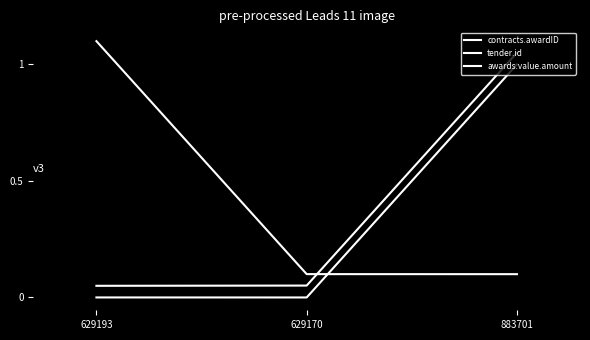

Does the chart display data point markers on the line(s)?

No